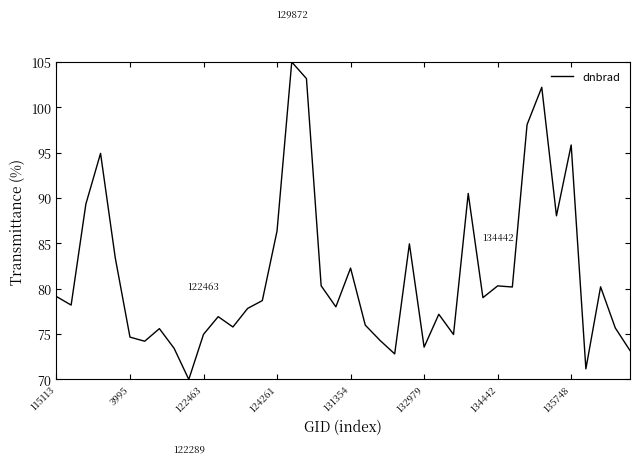

What is the difference between the maximum and minimum values?

35.0